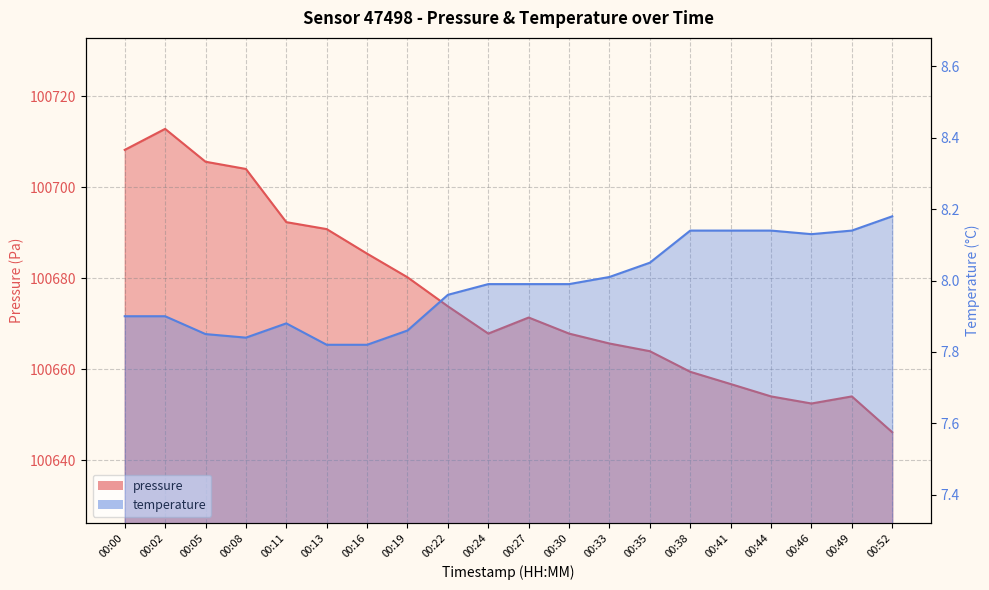

True or false: pressure and temperature intersect in this chart.

False